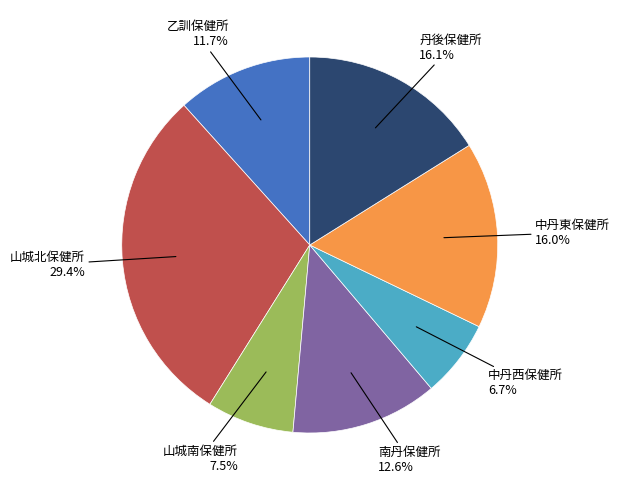

Which category has the smallest portion of the pie?

中丹西保健所